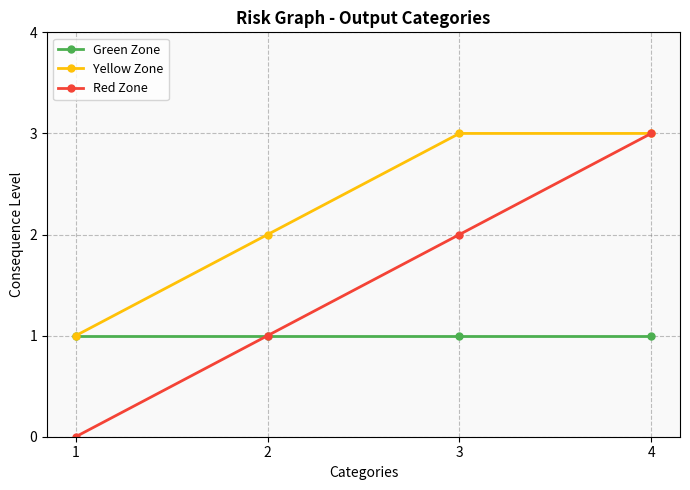

What is the minimum value for Green Zone?

1